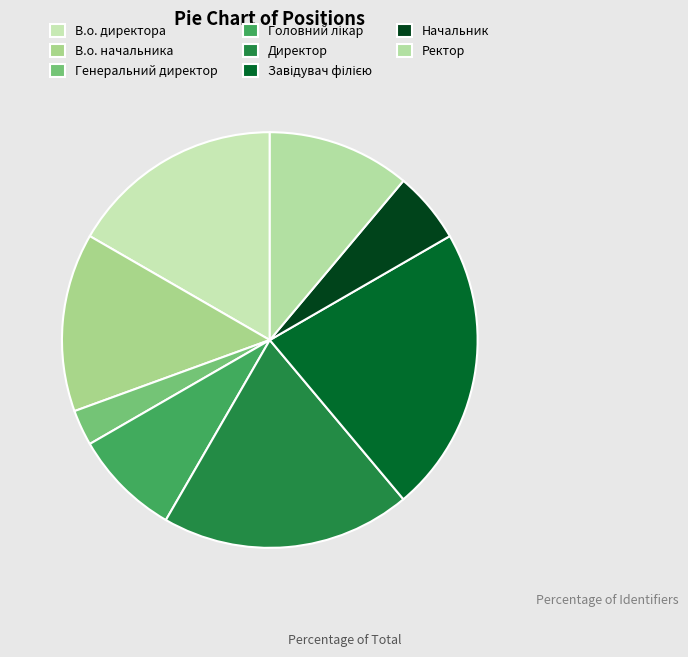

To the nearest percent, what is the difference between the largest and smallest slice percentages?

19%